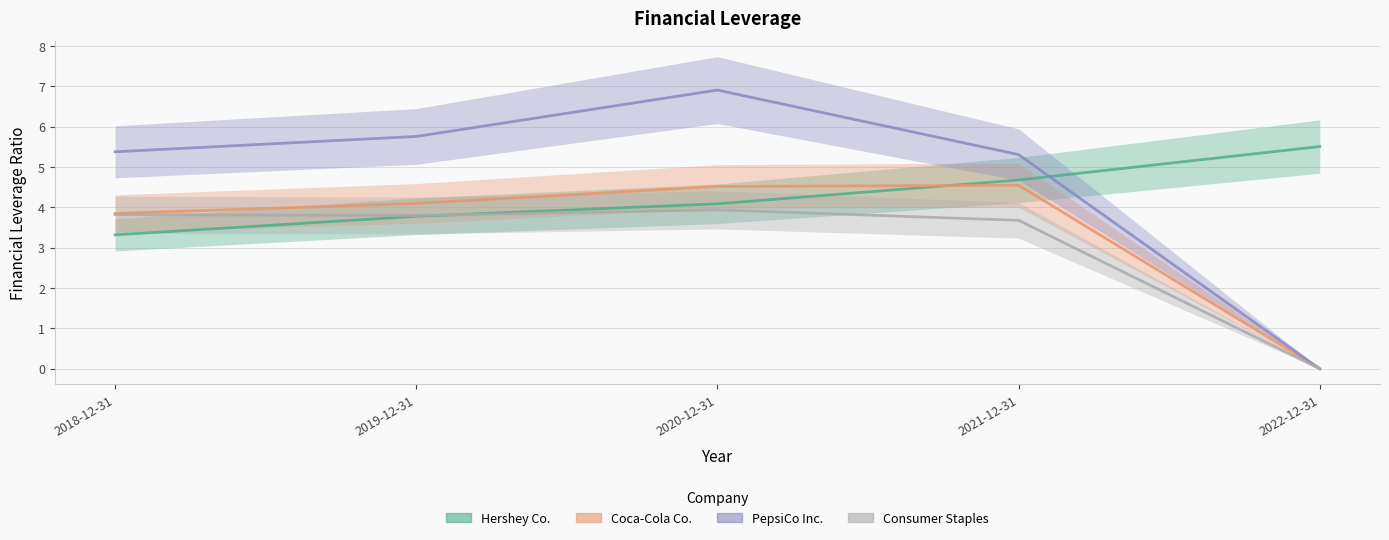

How many lines are shown in the chart?

4